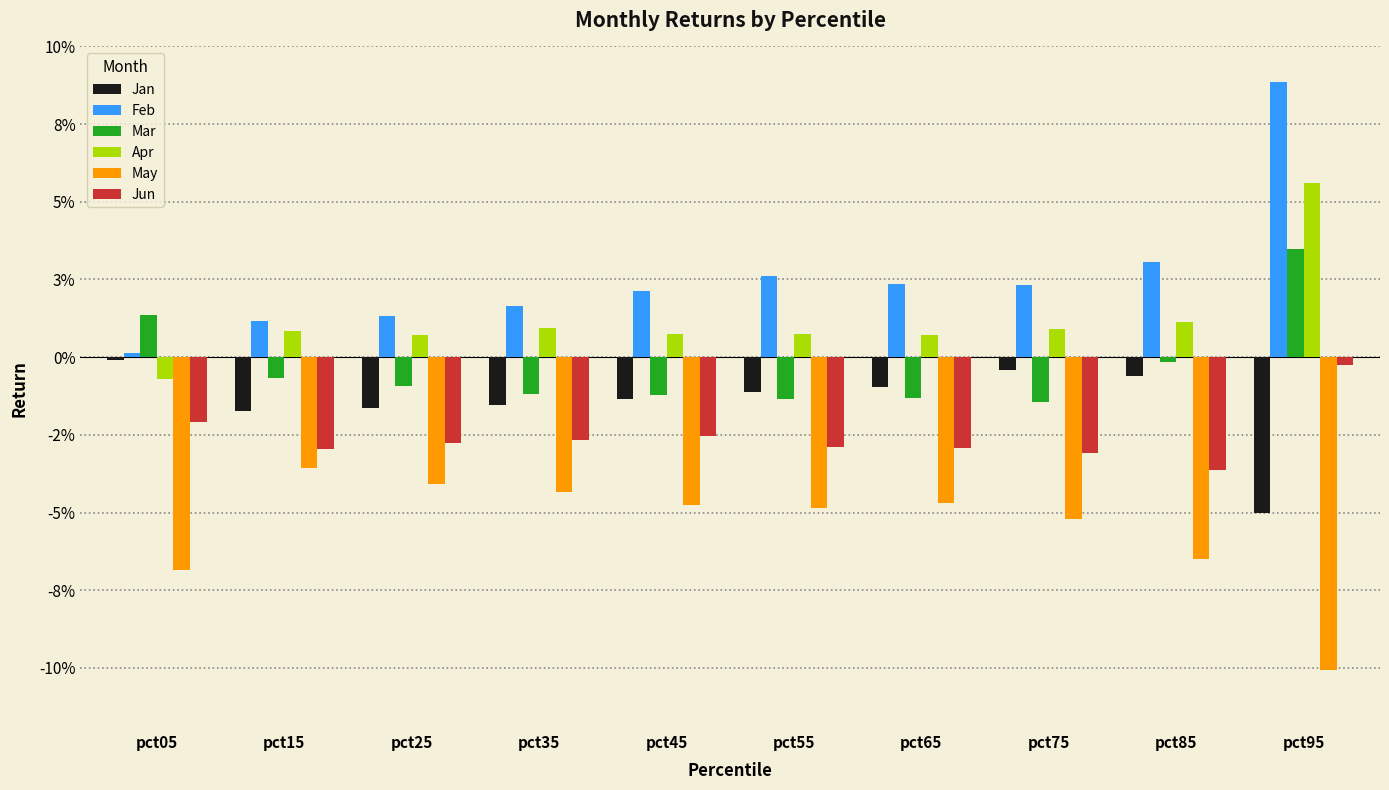

Reading left to right, transcribe all the data shown in this chart.

Jan: -0.0	-0.0	-0.0	-0.0	-0.0	-0.0	-0.0	-0.0	-0.0	-0.1
Feb: 0.0	0.0	0.0	0.0	0.0	0.0	0.0	0.0	0.0	0.1
Mar: 0.0	-0.0	-0.0	-0.0	-0.0	-0.0	-0.0	-0.0	-0.0	0.0
Apr: -0.0	0.0	0.0	0.0	0.0	0.0	0.0	0.0	0.0	0.1
May: -0.1	-0.0	-0.0	-0.0	-0.0	-0.0	-0.0	-0.1	-0.1	-0.1
Jun: -0.0	-0.0	-0.0	-0.0	-0.0	-0.0	-0.0	-0.0	-0.0	-0.0